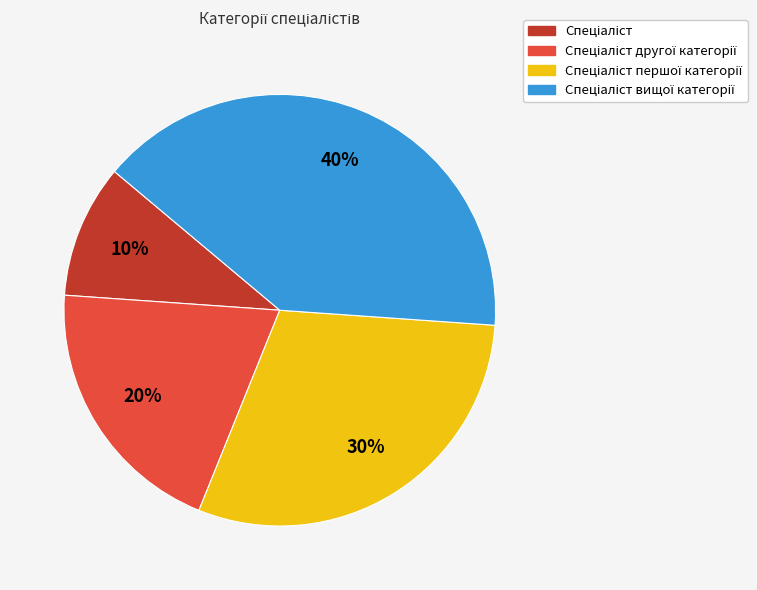

Is there any slice that represents more than half of the pie?

No